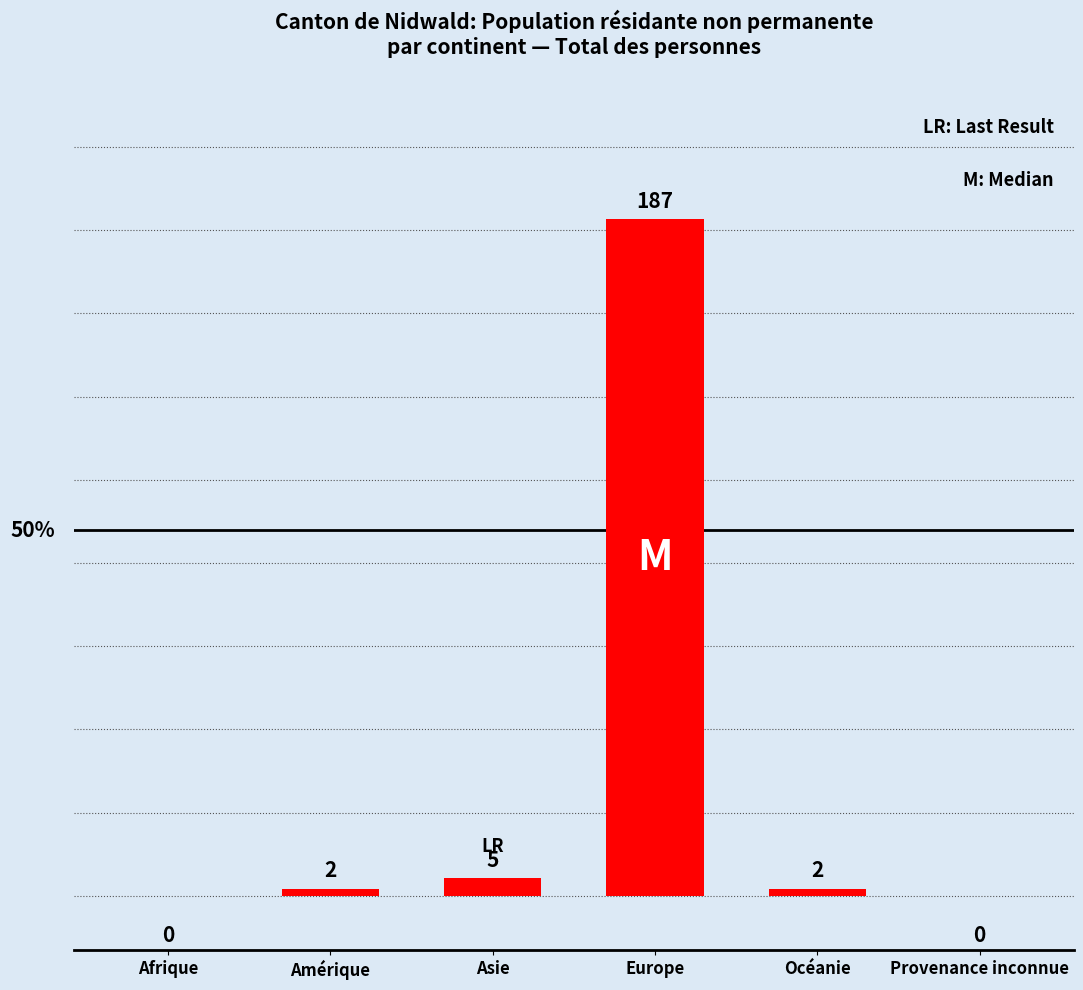

Between Asie and Amérique, which is larger?

Asie